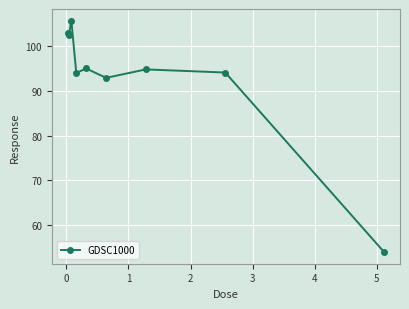

What is the difference between the maximum and minimum values?

51.9